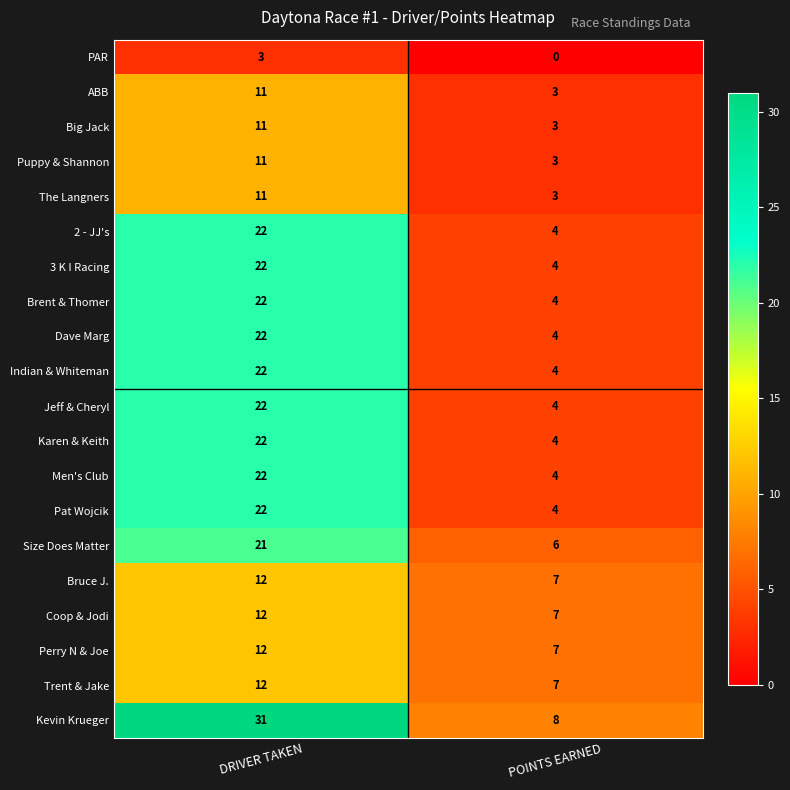

Which label corresponds to the smallest value in the chart?

POINTS EARNED